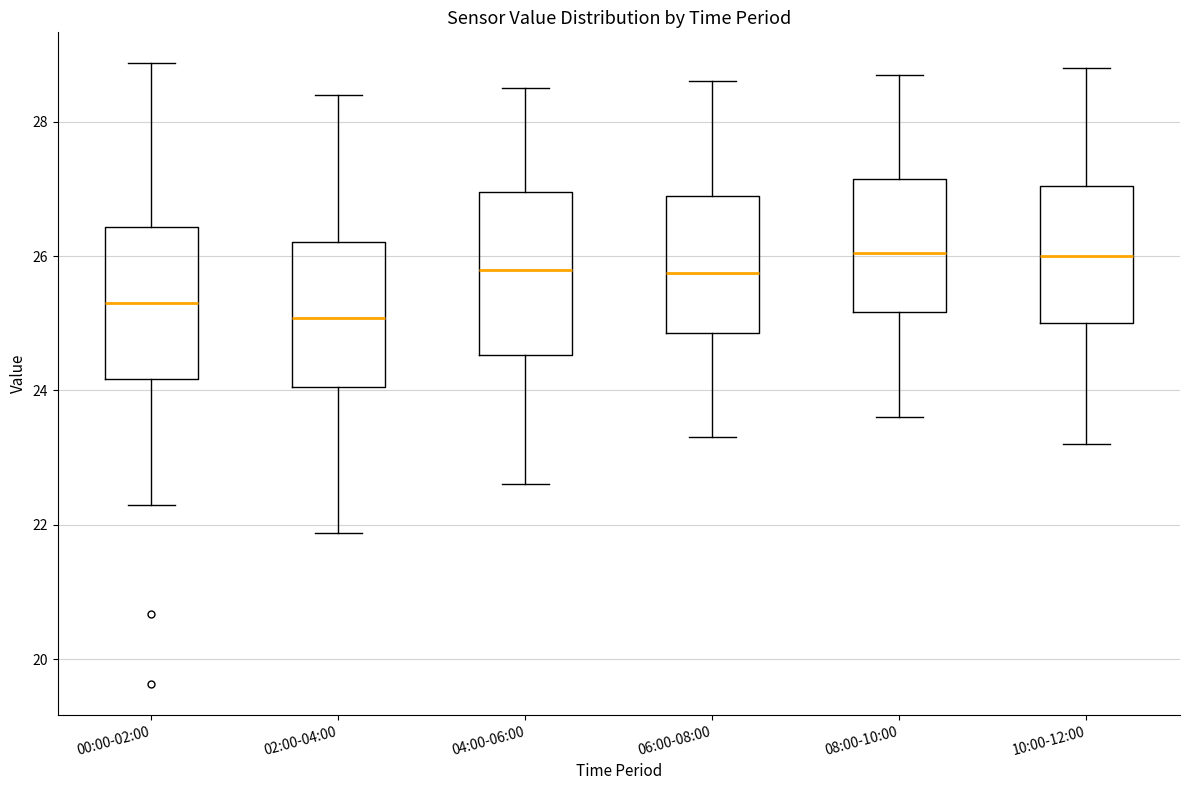

Reading left to right, transcribe this box plot: for each box, give where its median line is, the range the box spans, and where its two whiskers end, as read against the y-axis. The values are not printed on the chart, so give them approximately, as read against the axis.

00:00-02:00: median 25.4, box 24.2 to 26.4, whiskers 22.4 to 28.8
02:00-04:00: median 25.0, box 24.0 to 26.2, whiskers 21.8 to 28.4
04:00-06:00: median 25.8, box 24.6 to 27.0, whiskers 22.6 to 28.6
06:00-08:00: median 25.8, box 24.8 to 27.0, whiskers 23.4 to 28.6
08:00-10:00: median 26.0, box 25.2 to 27.2, whiskers 23.6 to 28.8
10:00-12:00: median 26.0, box 25.0 to 27.0, whiskers 23.2 to 28.8